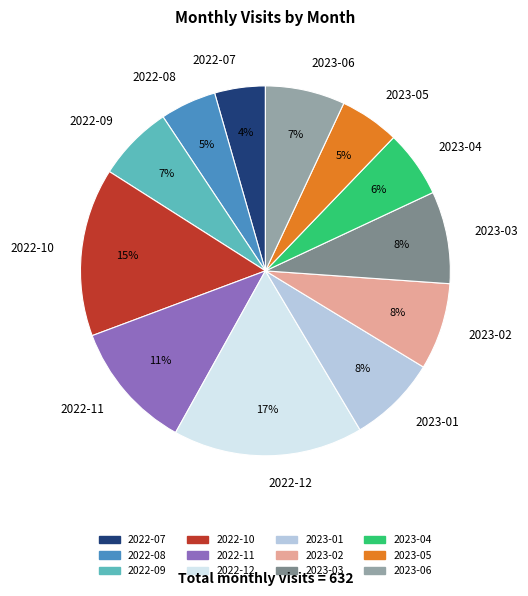

Is there a majority slice in this chart?

No